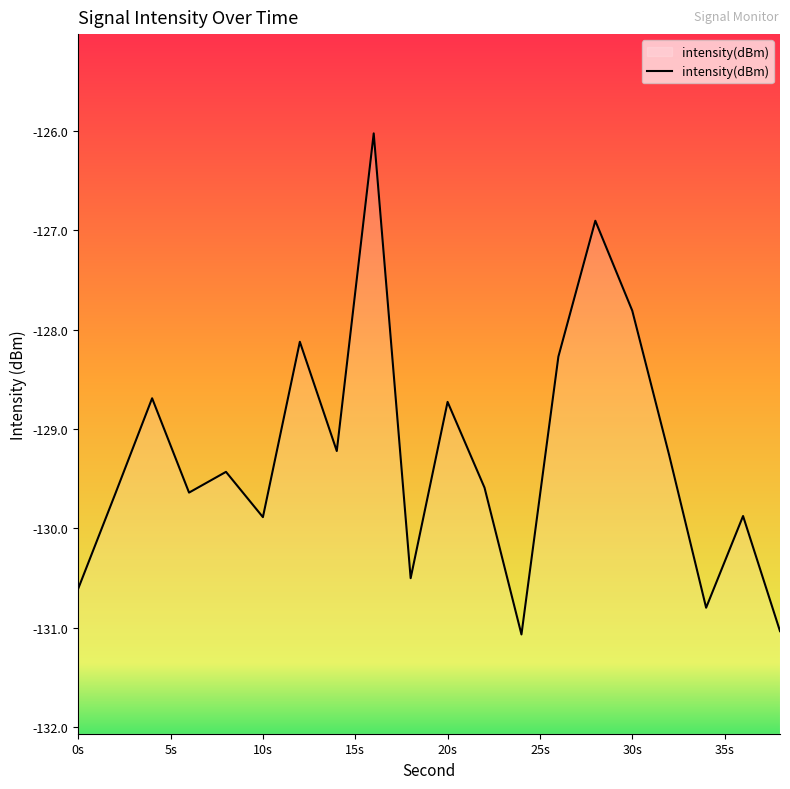

What is the minimum value shown in the chart?

-131.1